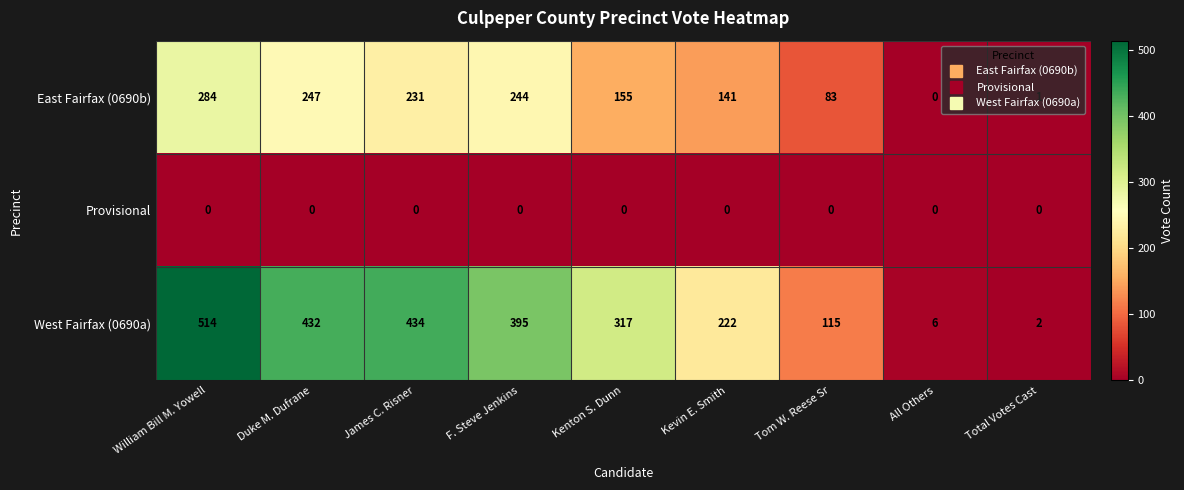

List the series in order of their peak value, lowest first.

Provisional, East Fairfax (0690b), West Fairfax (0690a)